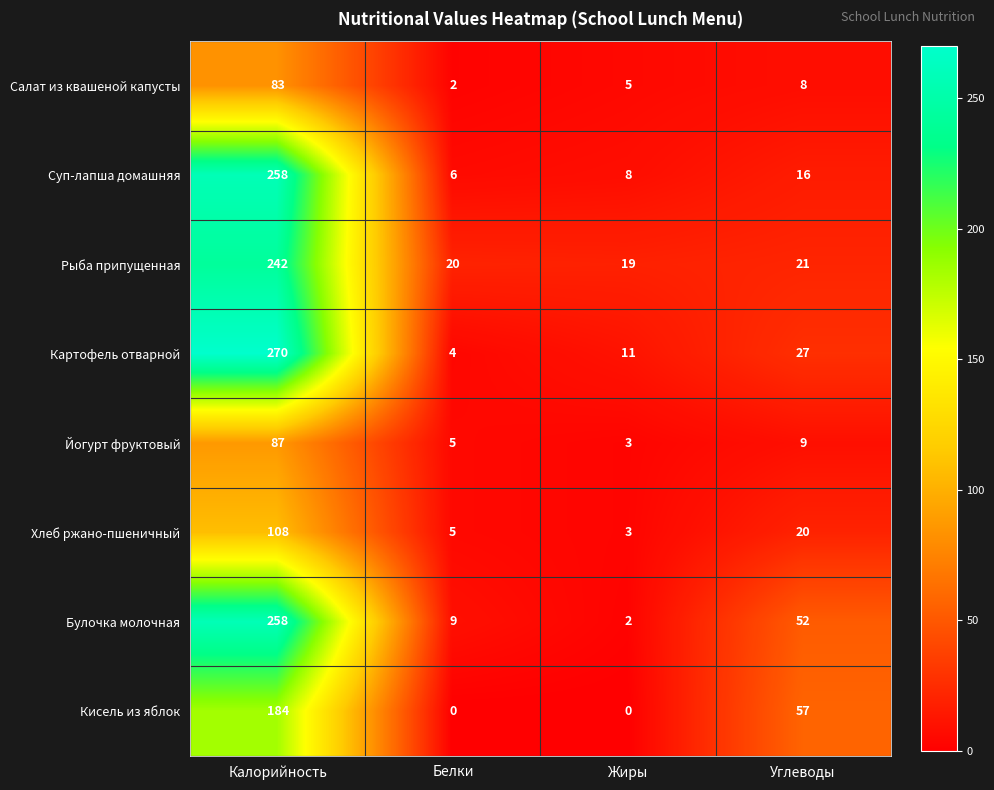

What is the sum of all Картофель отварной values?

312